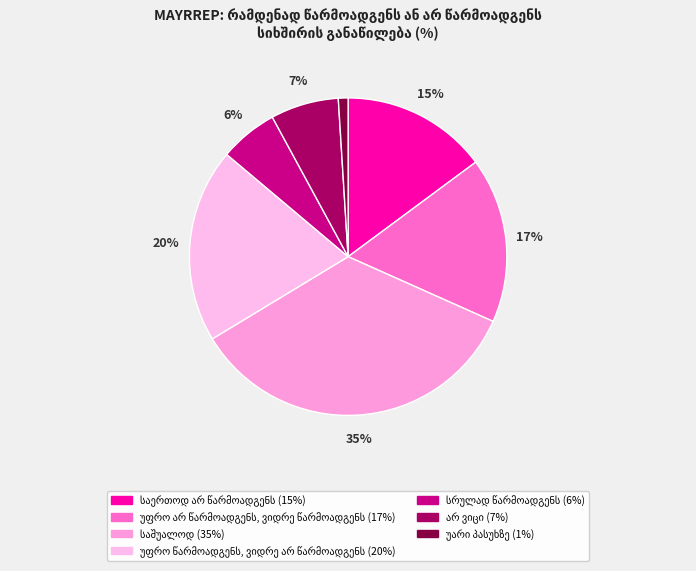

Rank the categories by value from highest to lowest.

საშუალოდ, უფრო წარმოადგენს, ვიდრე არ წარმოადგენს, უფრო არ წარმოადგენს, ვიდრე წარმოადგენს, საერთოდ არ წარმოადგენს, არ ვიცი, სრულად წარმოადგენს, უარი პასუხზე